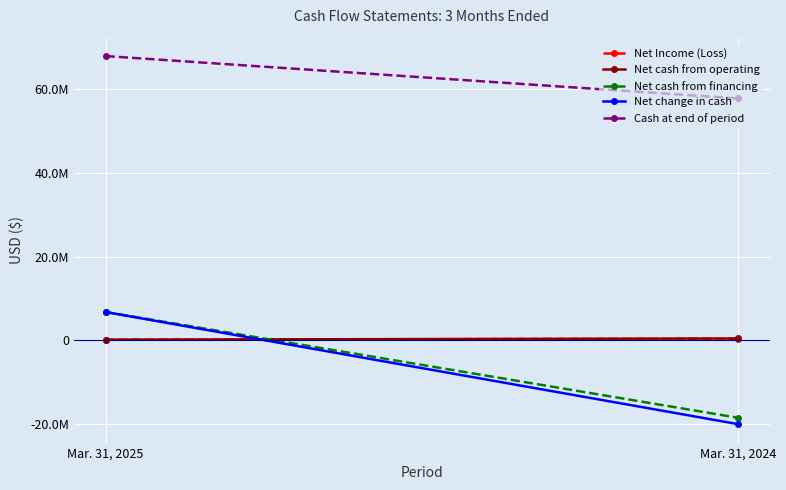

At how many categories does at least one series exceed -8254917?

2